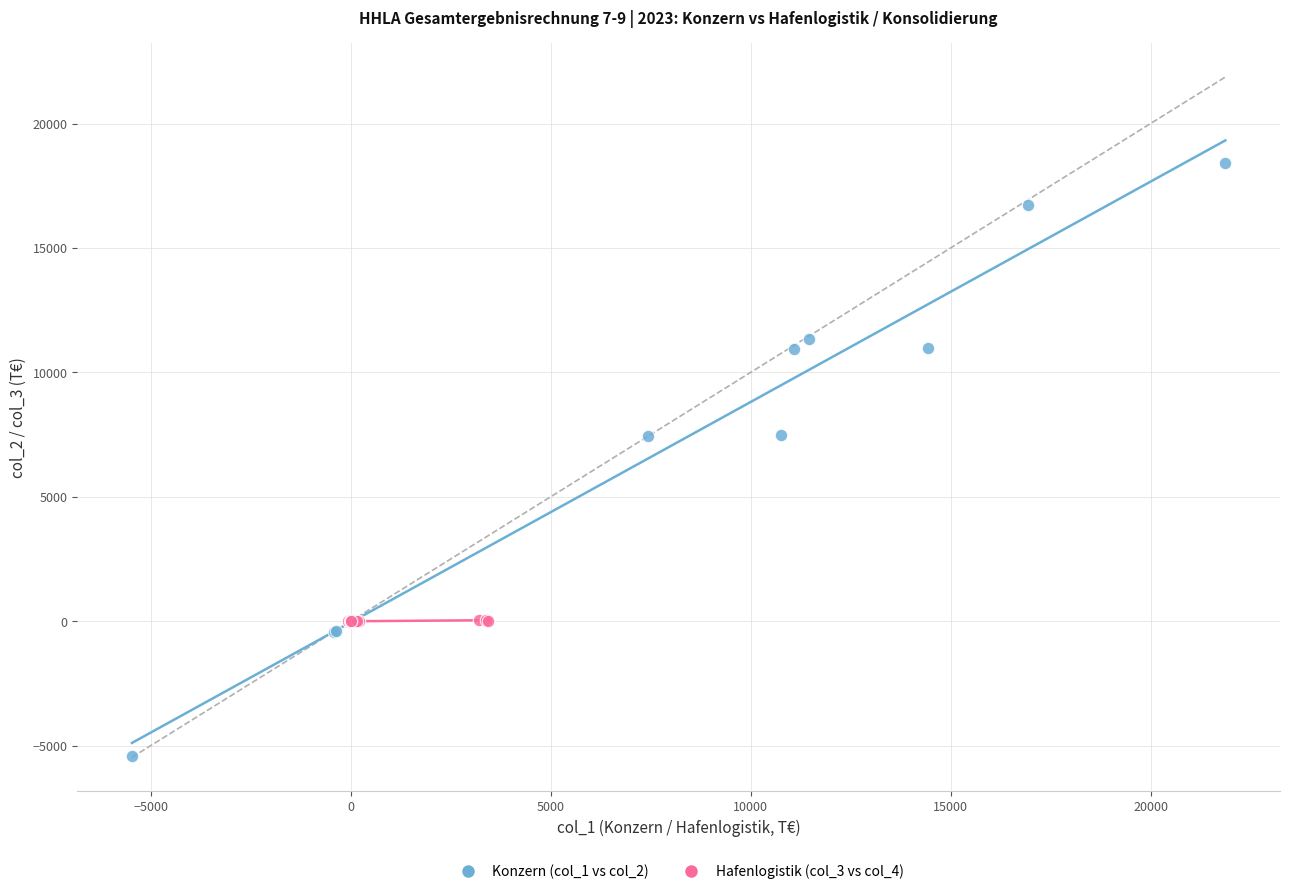

Which series has the largest Y range (max minus min)?

Konzern (col_1 vs col_2)